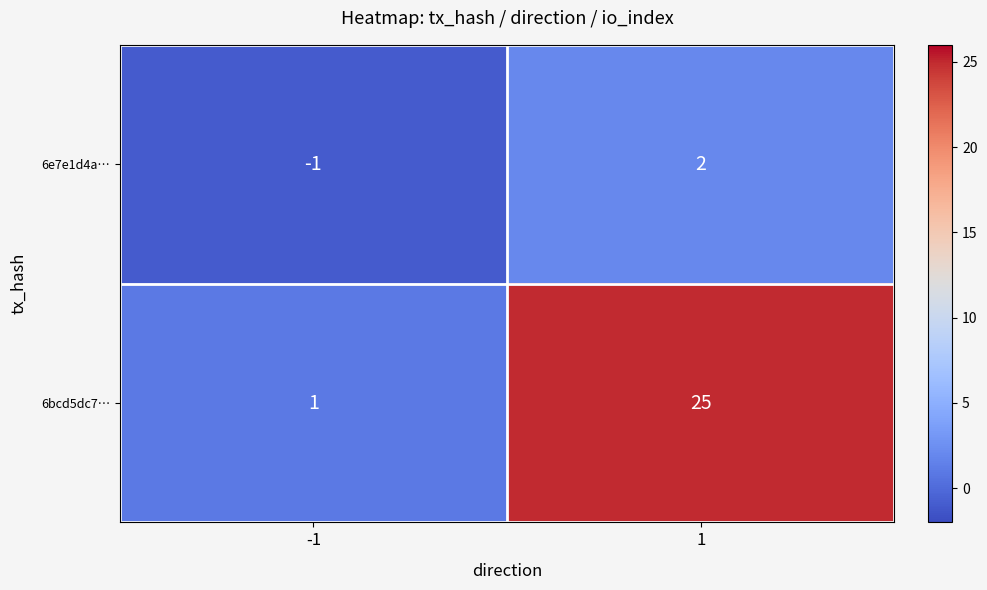

At which category is the sum across all series the highest?

1